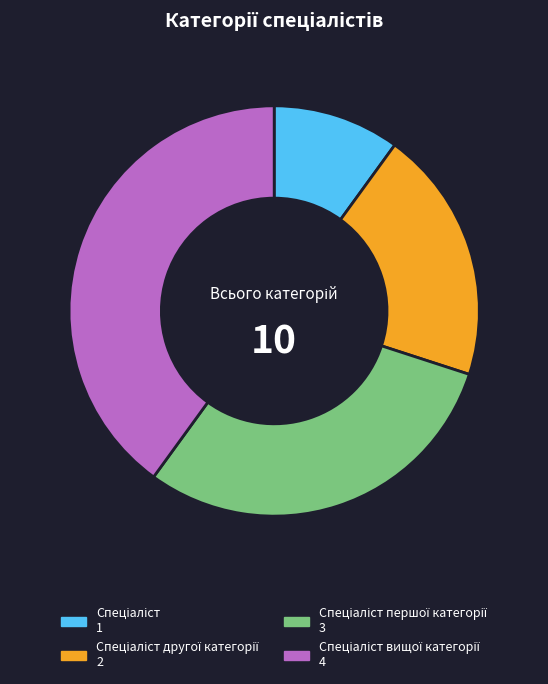

Is there a majority slice in this chart?

No